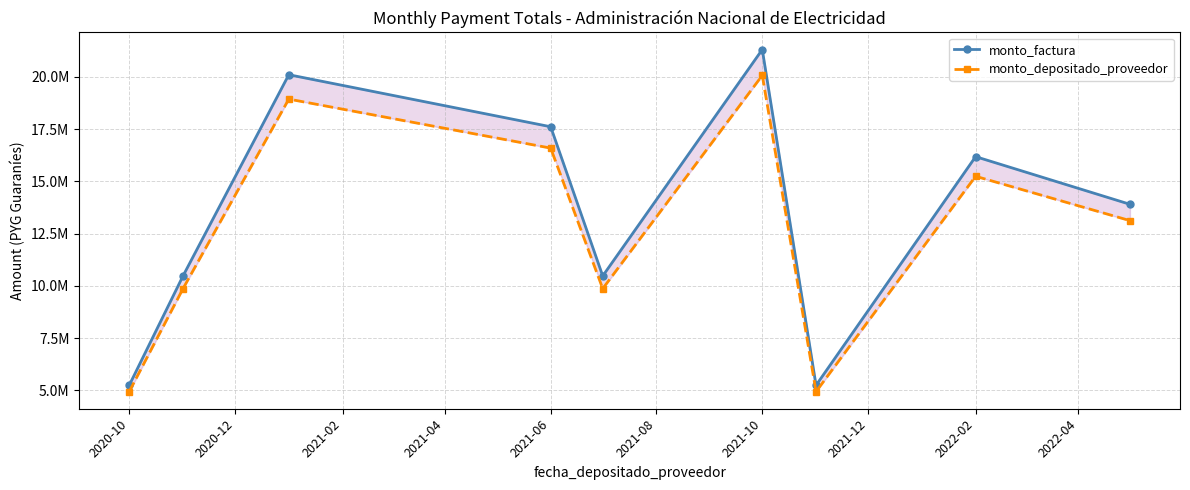

What is the difference between the maximum and minimum values in the monto_depositado_proveedor series?

15145250